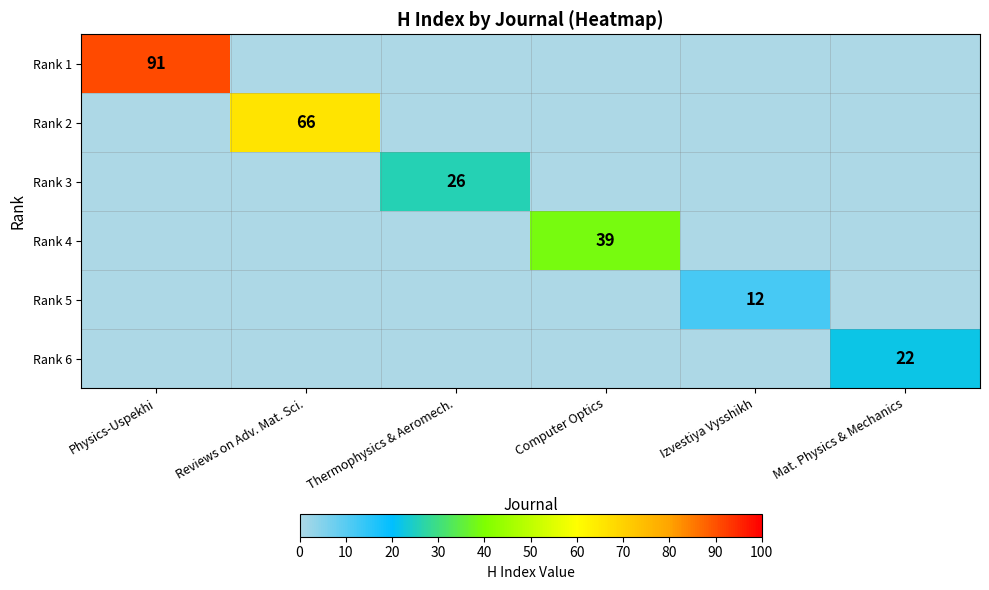

True or false: Rank 4 has a value of 39 at Computer Optics.

True